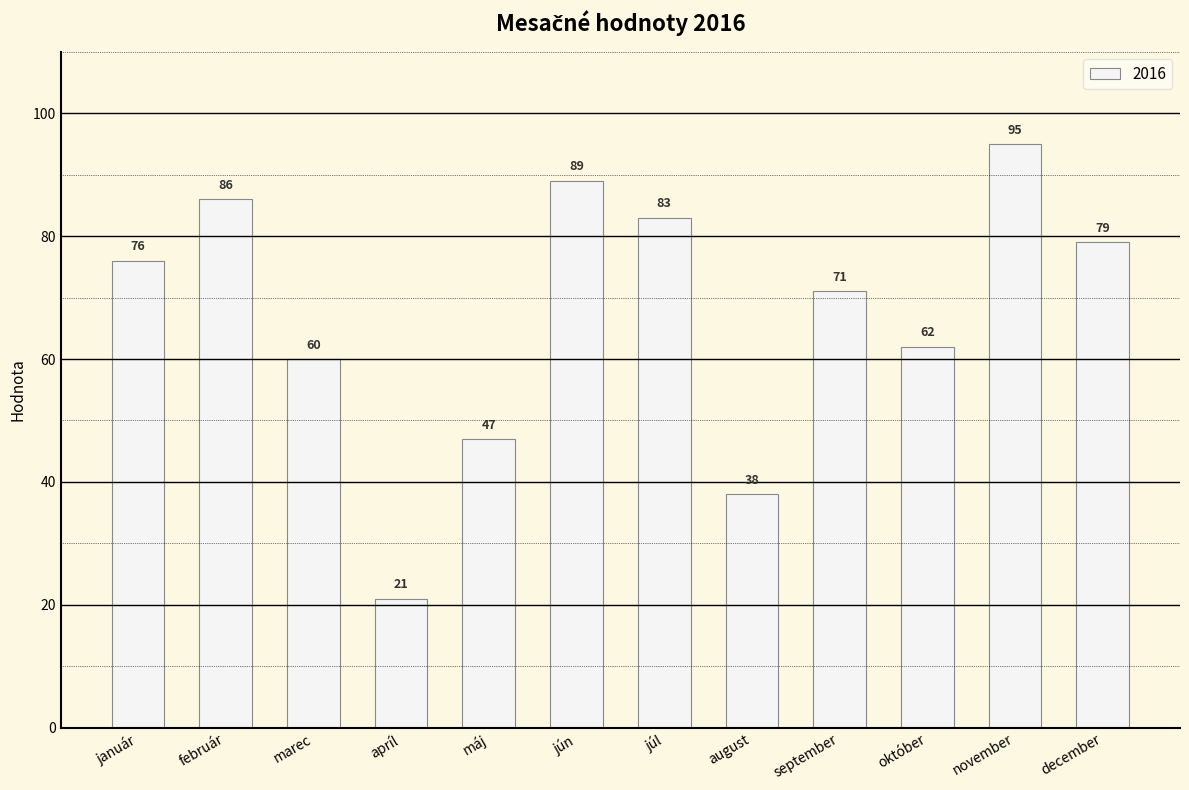

What is the sum of the values at apríl and jún?

110